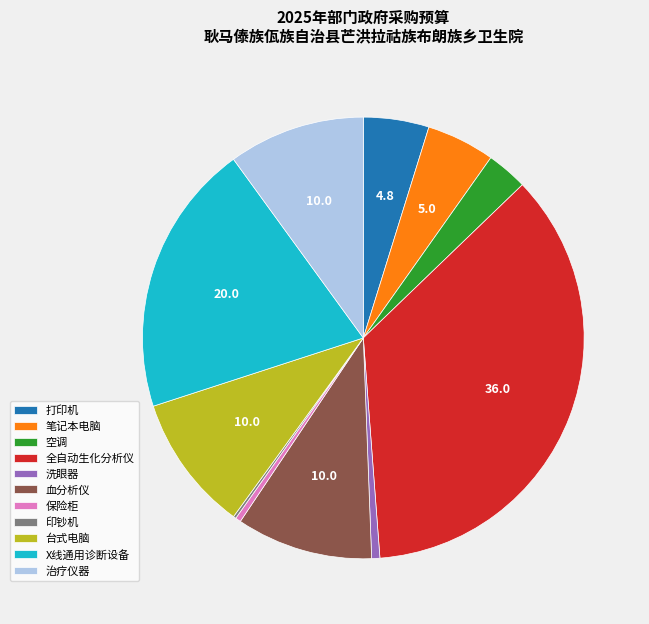

Is the sum of X线通用诊断设备 and 台式电脑 greater than half?

No